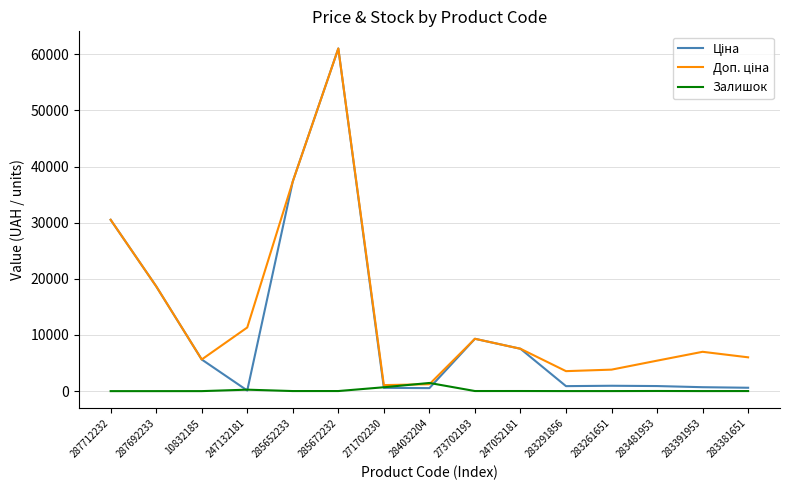

True or false: Залишок has a value of 8.0 at 283391953.

True